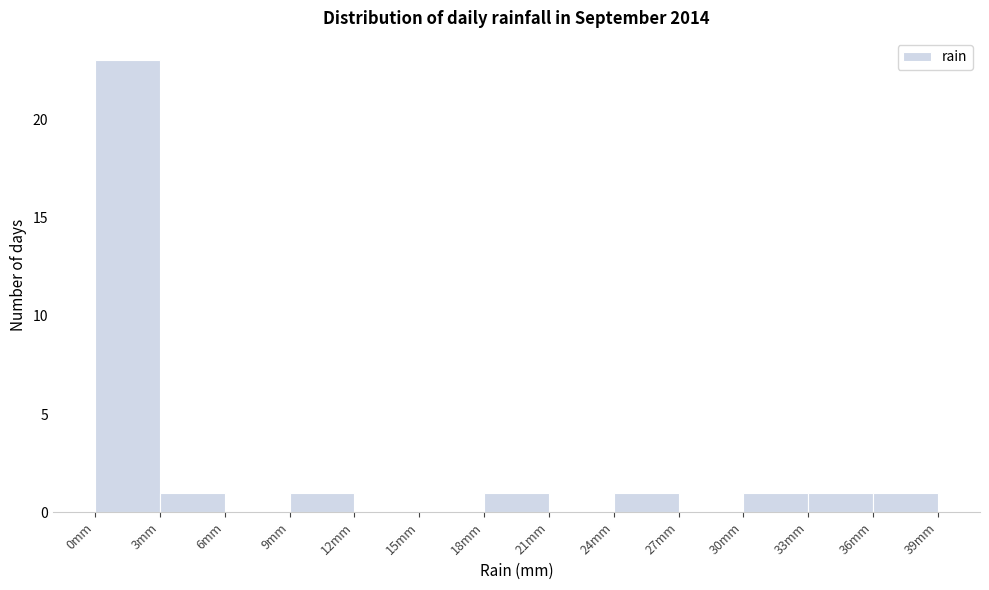

Which range on the x-axis has the tallest bar?

0 to 3